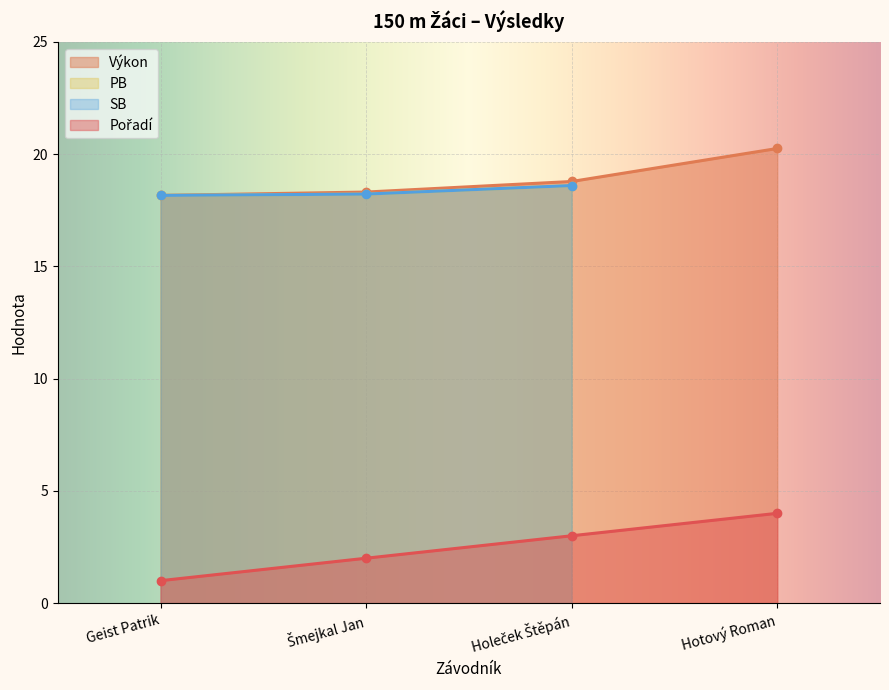

At which label does Výkon reach its minimum?

Geist Patrik